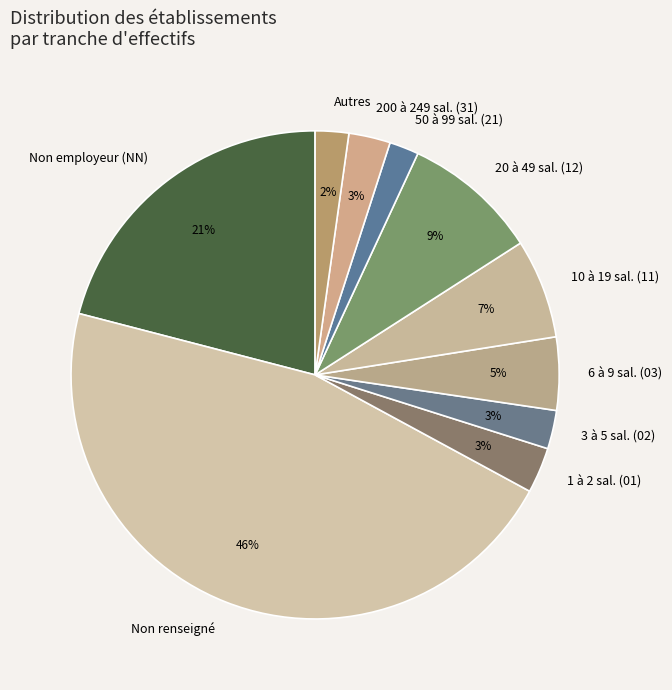

To the nearest percent, what percentage of the pie is Non renseigné?

46%